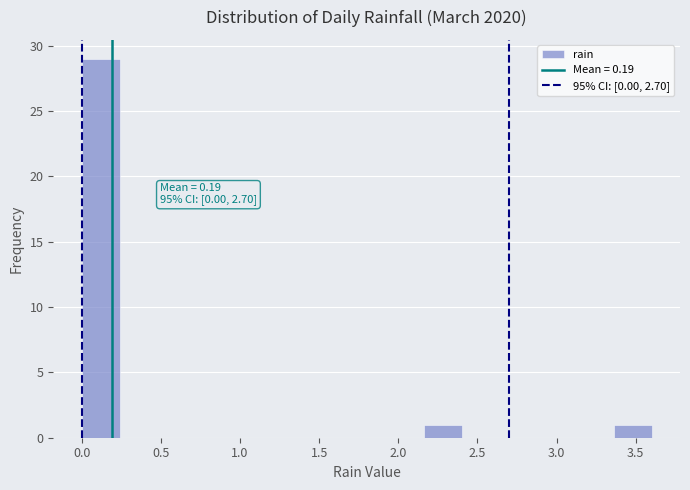

Which range on the x-axis has the tallest bar?

0.00 to 0.24